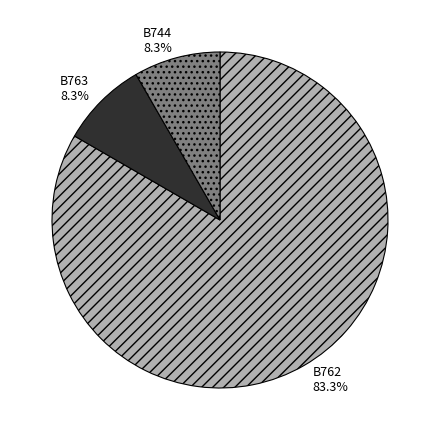

Approximately how many times larger is the value at B762 compared to B744?

10.0